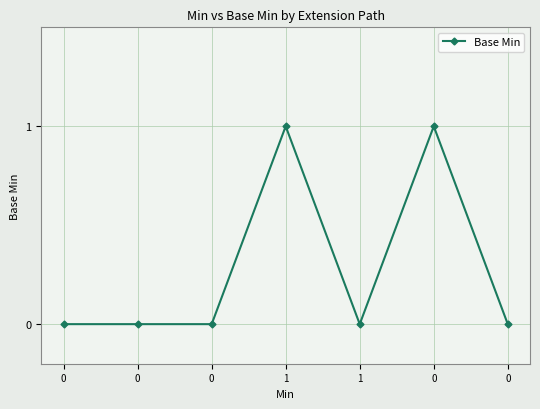

List the labels in order of value, smallest first.

0, 0, 0, 1, 0, 1, 0